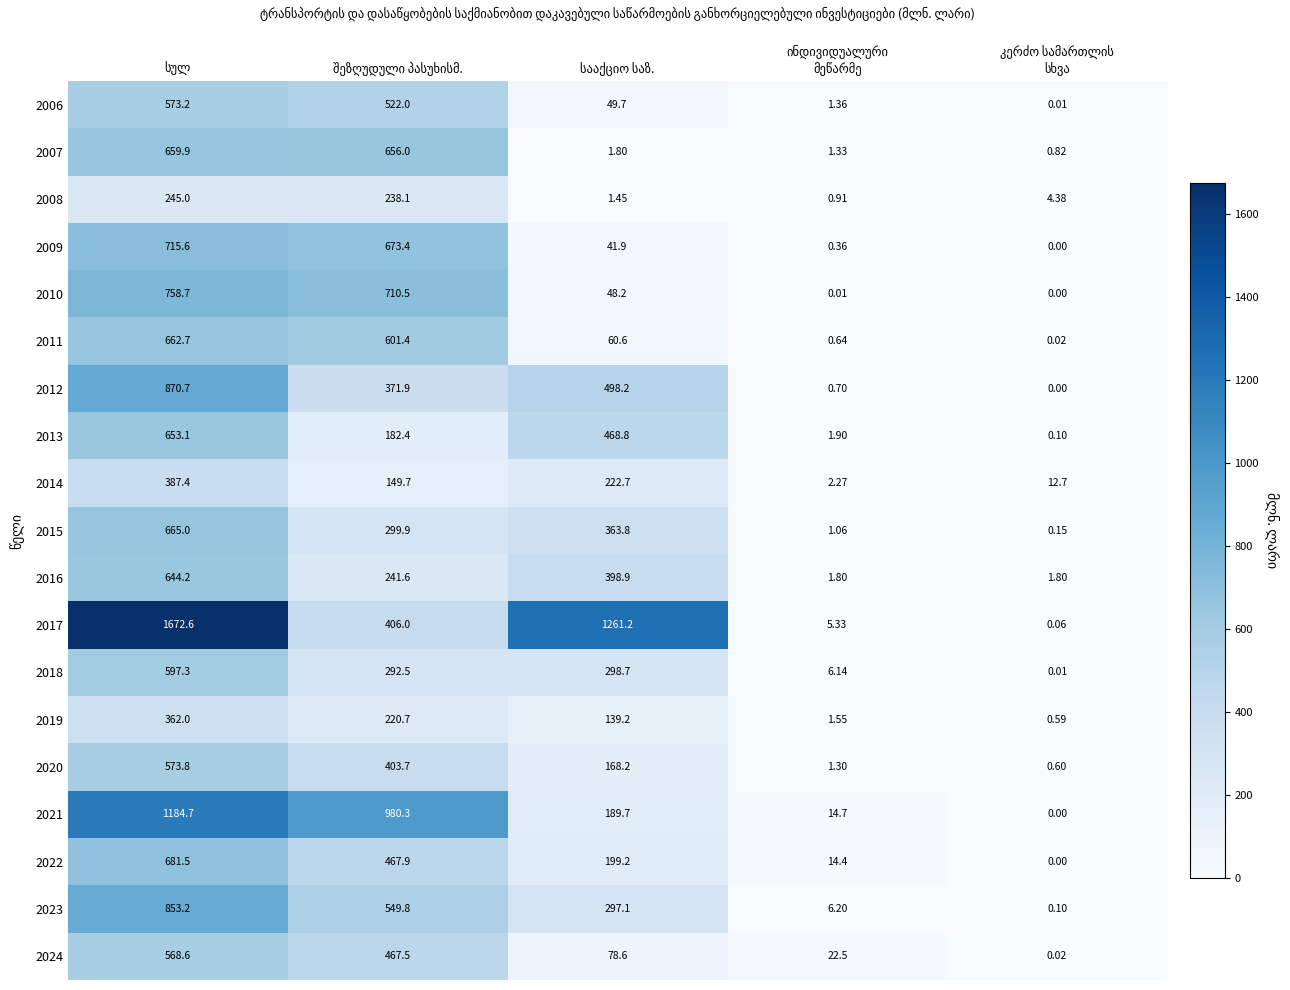

Is it true that 2019 equals 42.9 at სააქციო საზ.?

False